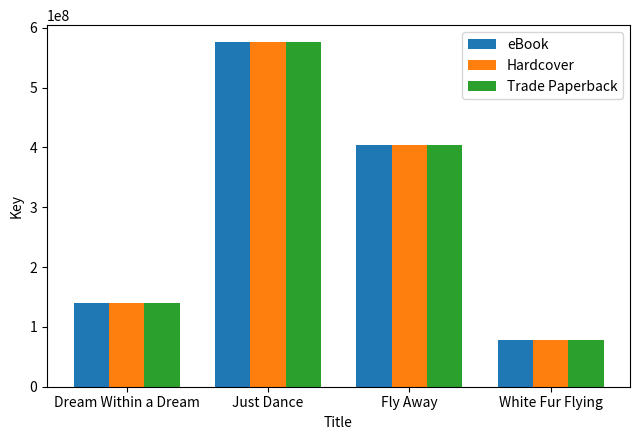

How many bars are there in each group?

3